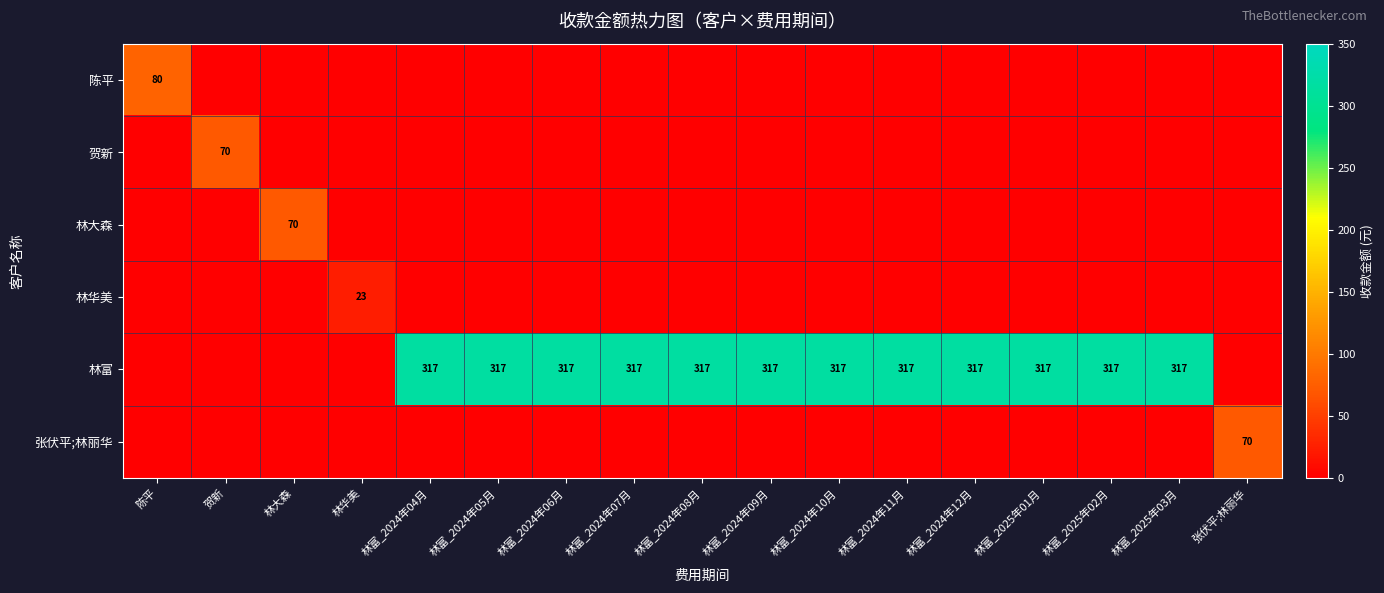

What is the difference between the maximum and minimum values in the 贺新 series?

70.0